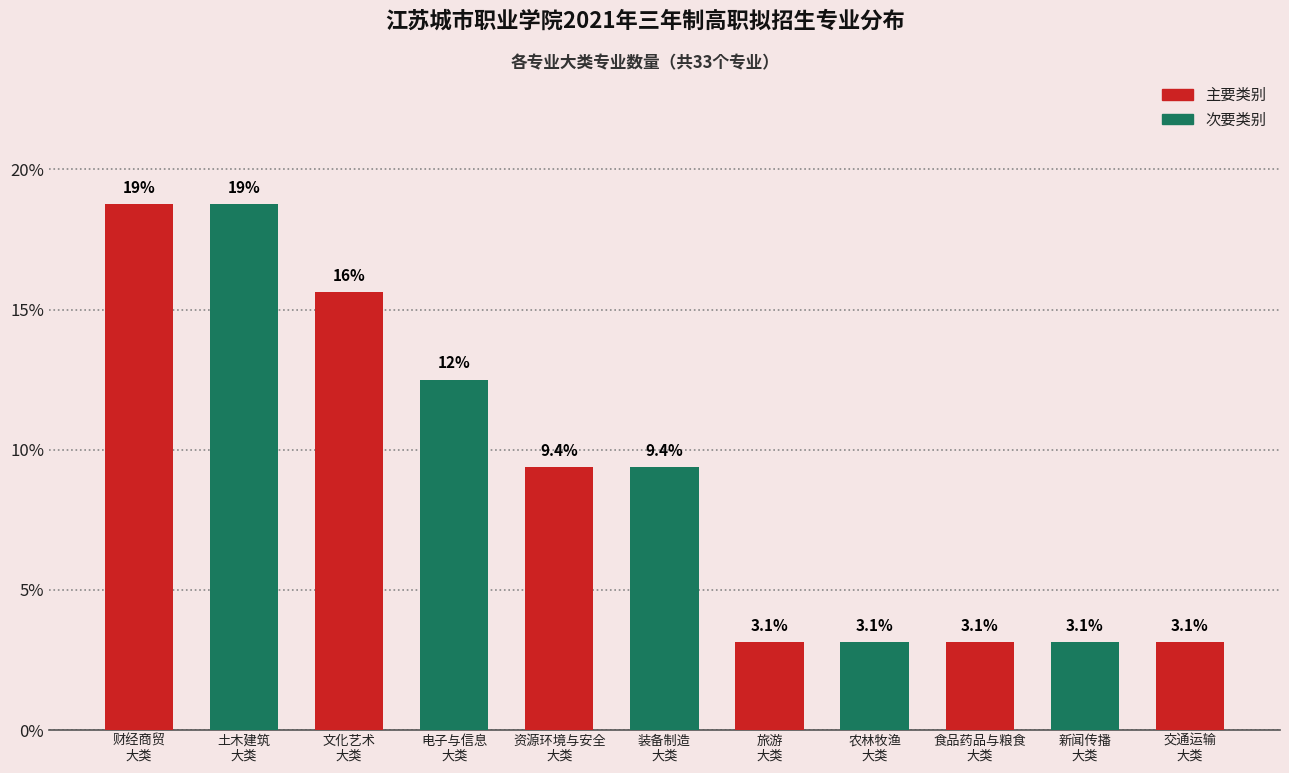

Reading left to right, what are all the values shown in this chart?

18.8	18.8	15.6	12.5	9.4	9.4	3.1	3.1	3.1	3.1	3.1